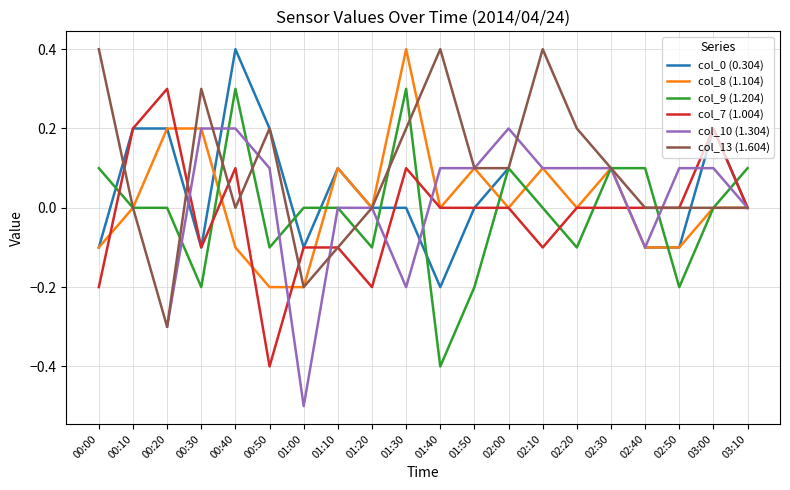

The col_13 (1.604) series shows 0.1 at 02:30. True or false?

True